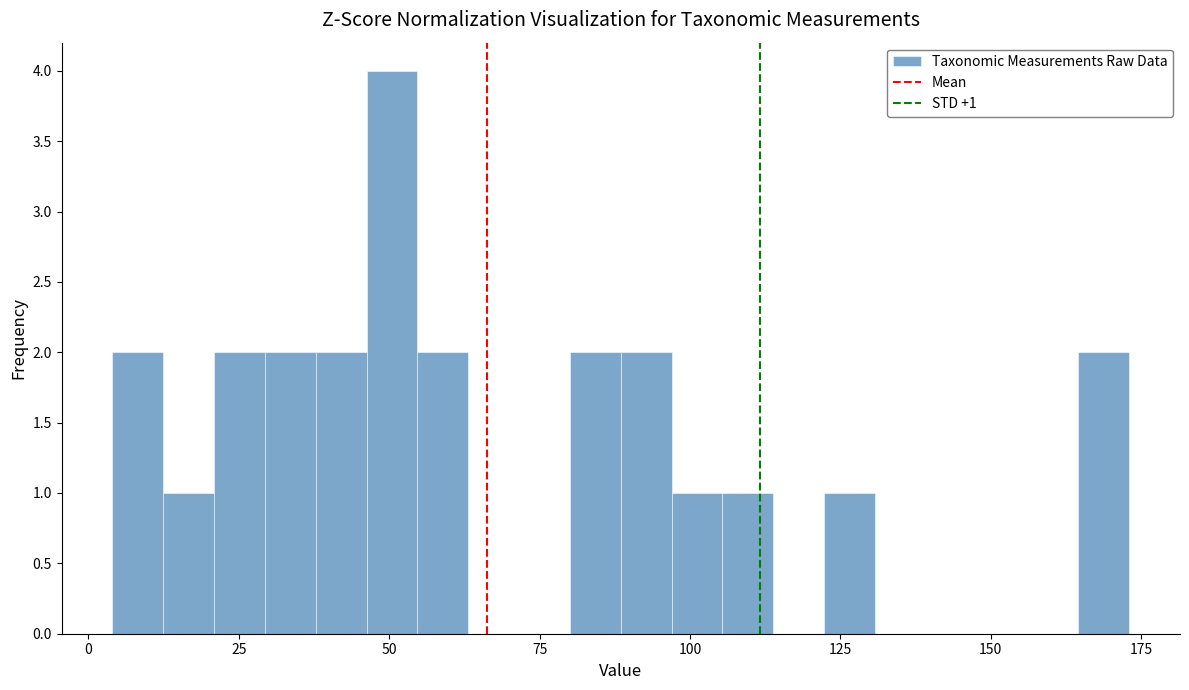

Read against the x-axis, roughly where is the centre of the tallest bar?

50